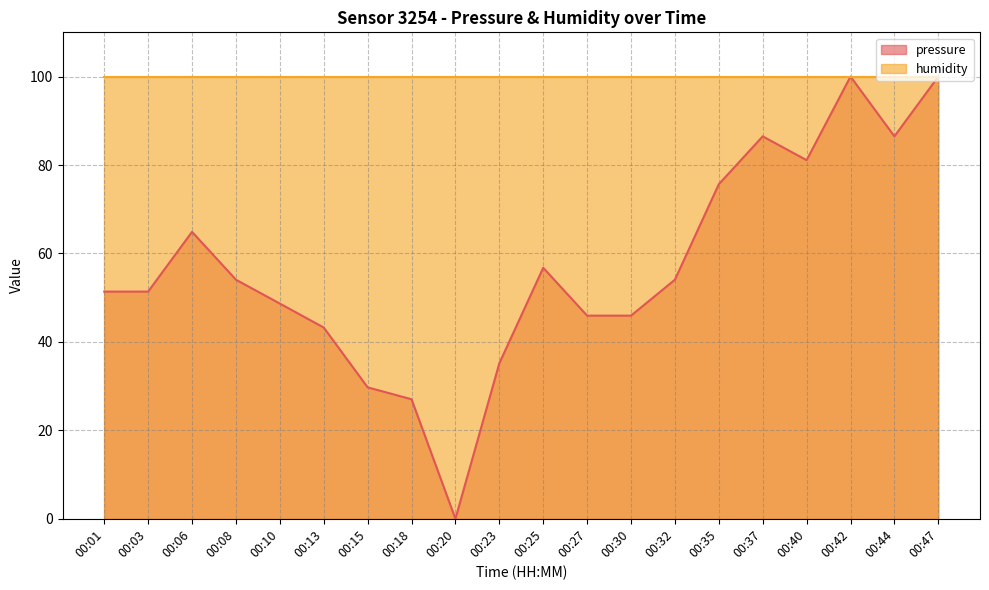

True or false: the data shows 77.0 at 00:32.

False